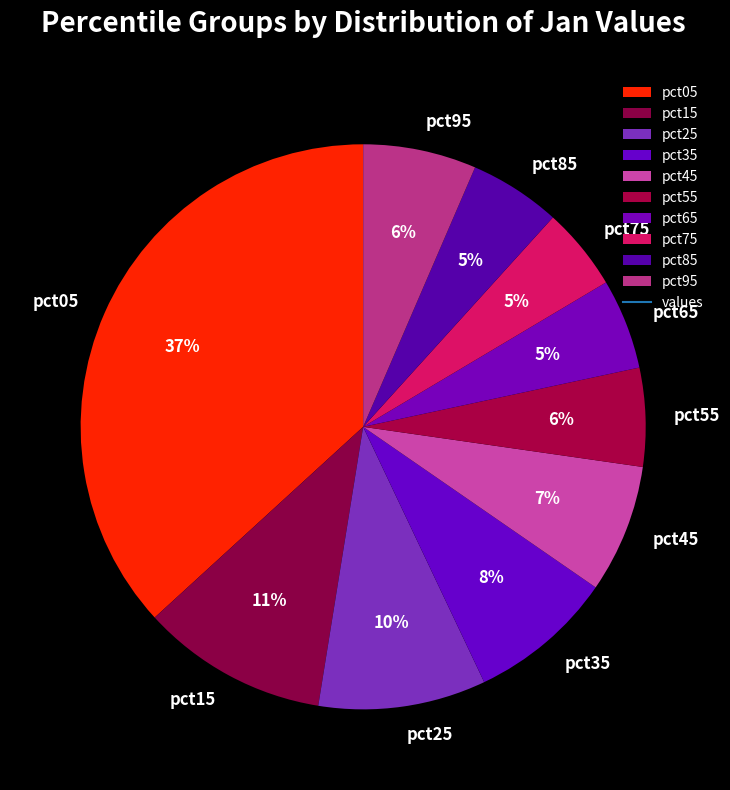

The pct15 slice represents 11% of the pie. True or false?

True